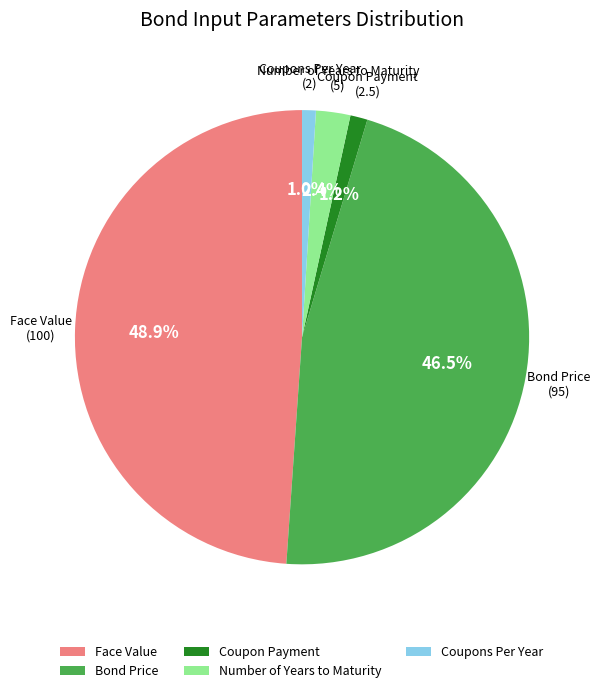

To the nearest percent, what percentage of the pie is Coupon Payment?

1%